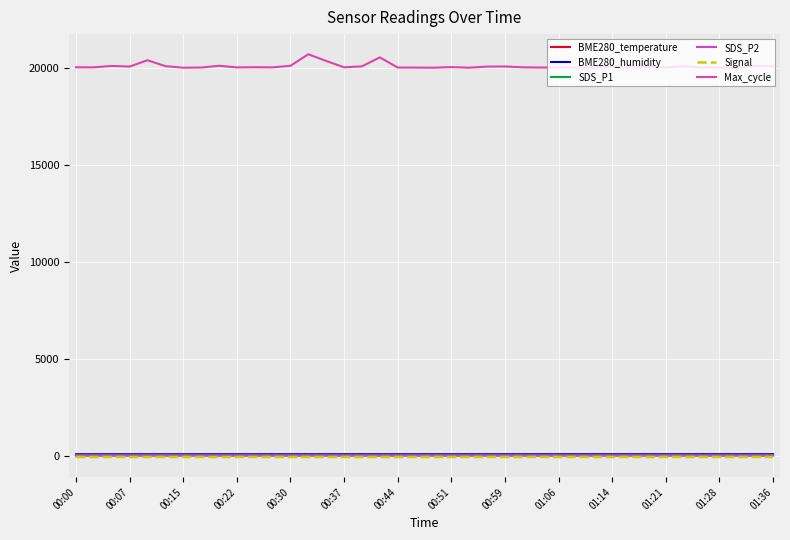

How many lines are shown in the chart?

6